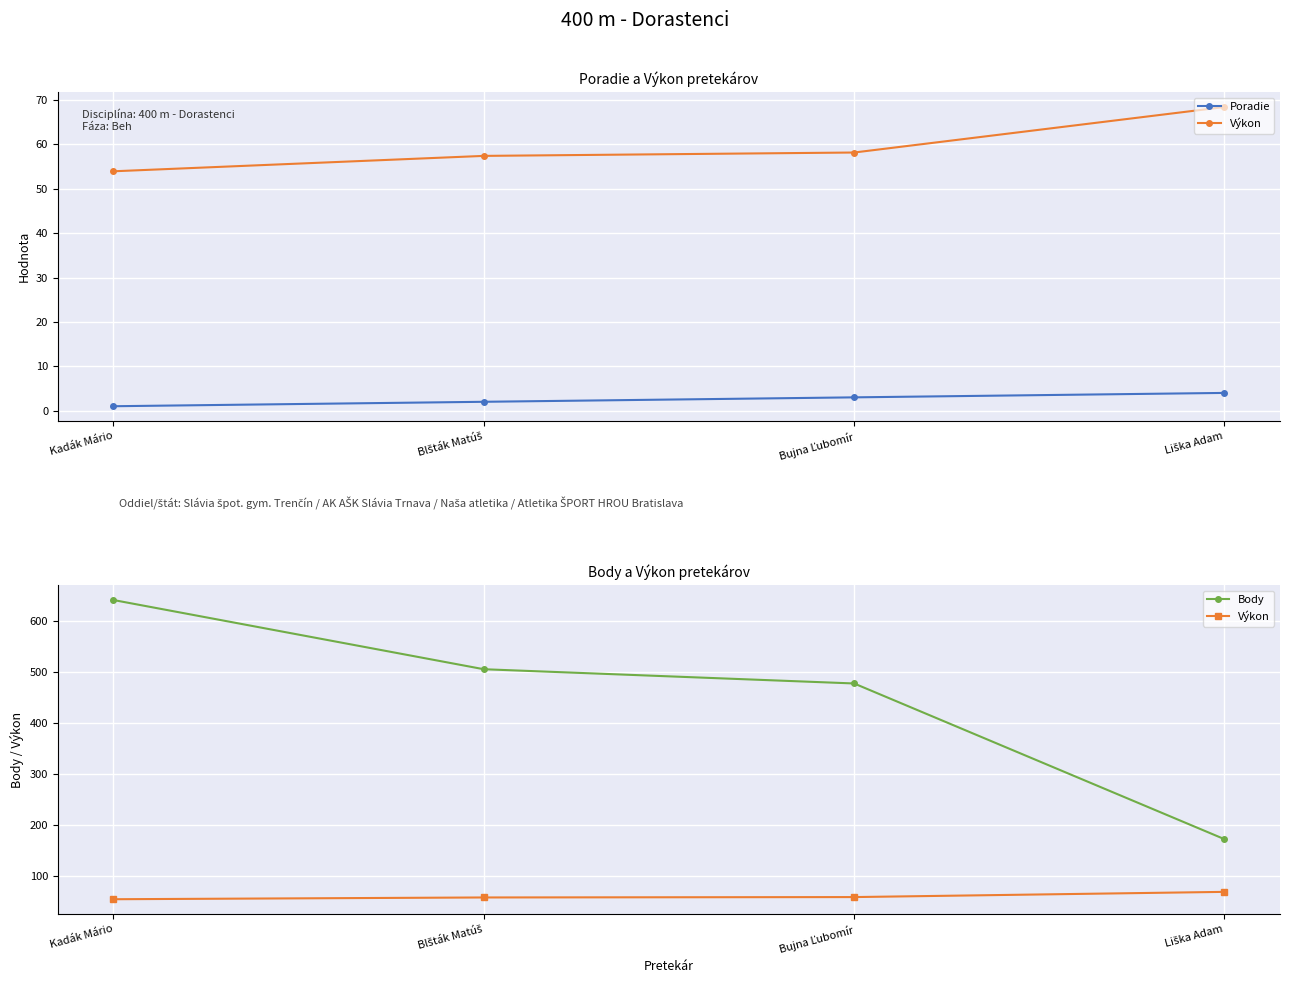

True or false: Výkon and Poradie cross at least once.

False